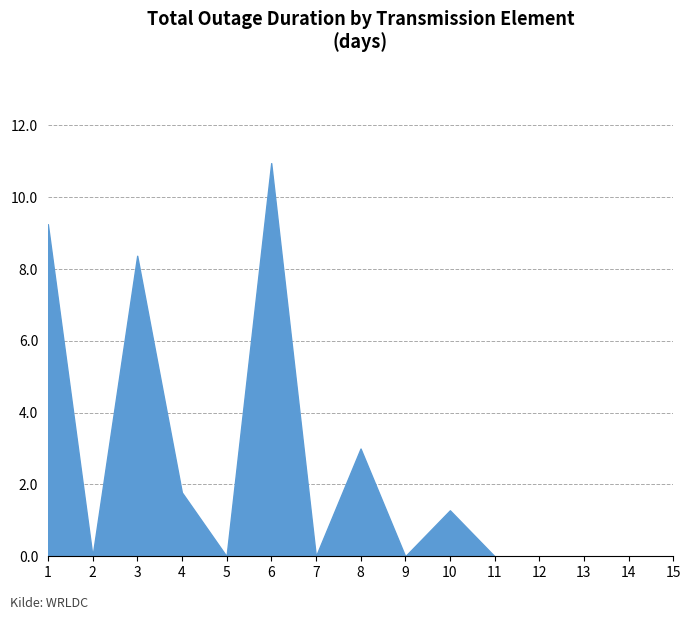

True or false: the data shows 0.0 at 14.

True